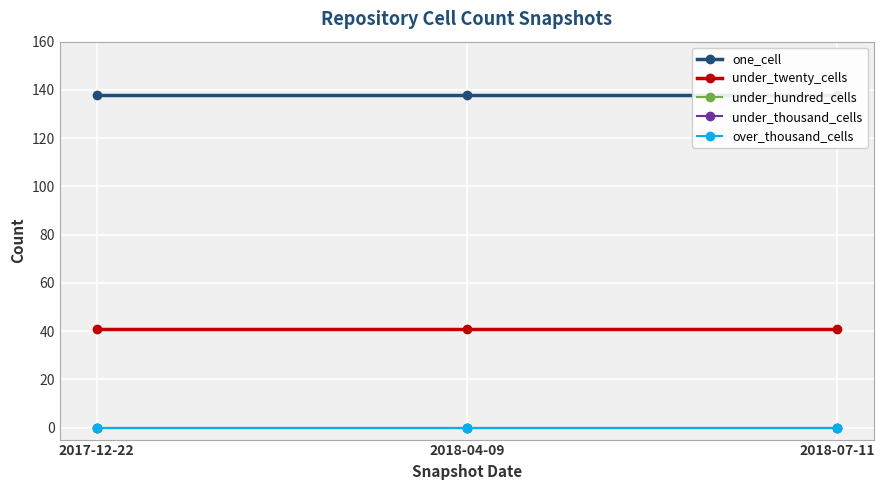

What position from the left is 2018-07-11?

3